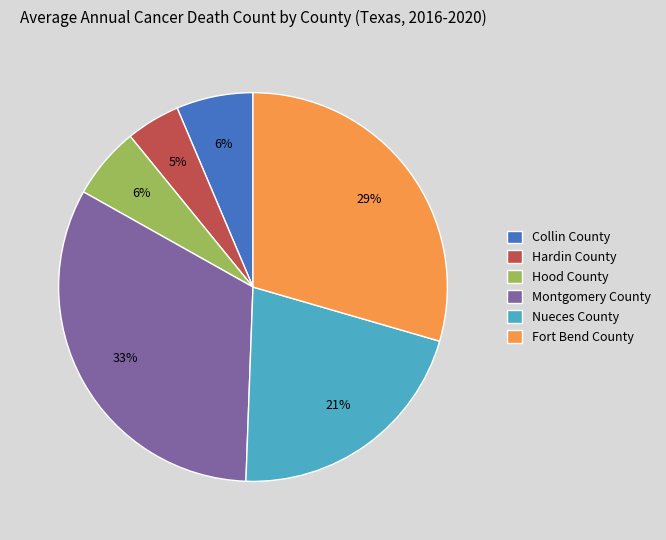

Approximately how many times larger is the value at Hood County compared to Nueces County?

0.3